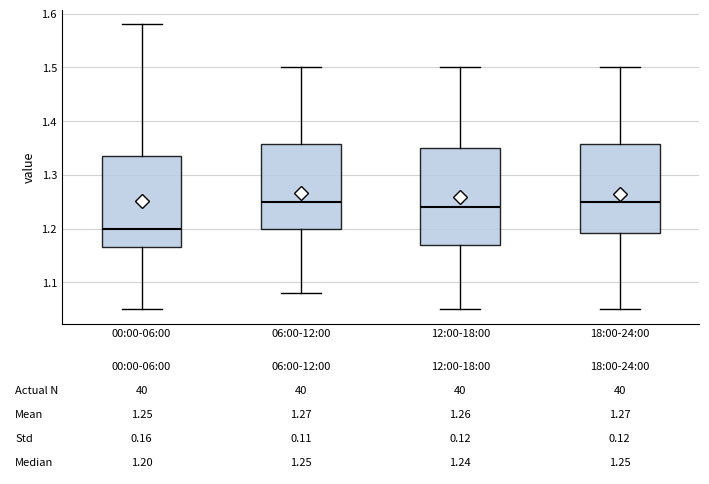

Which box is the tallest, from its lower edge to its upper edge?

12:00-18:00